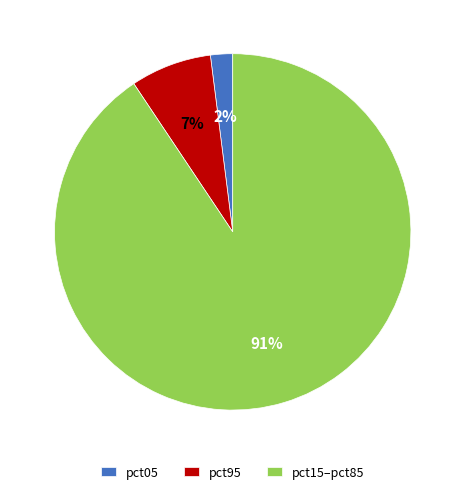

To the nearest percent, what is the difference between the largest and smallest slice percentages?

89%